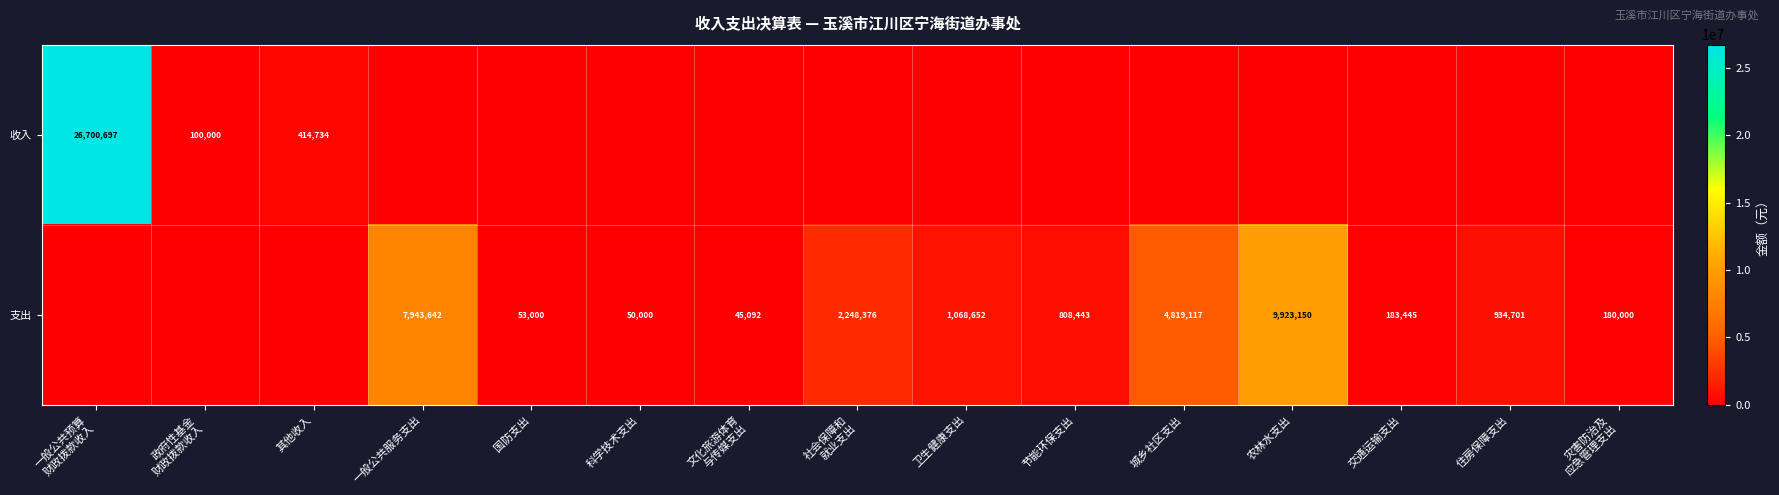

Is it true that 支出 equals 19481 at 科学技术支出?

False